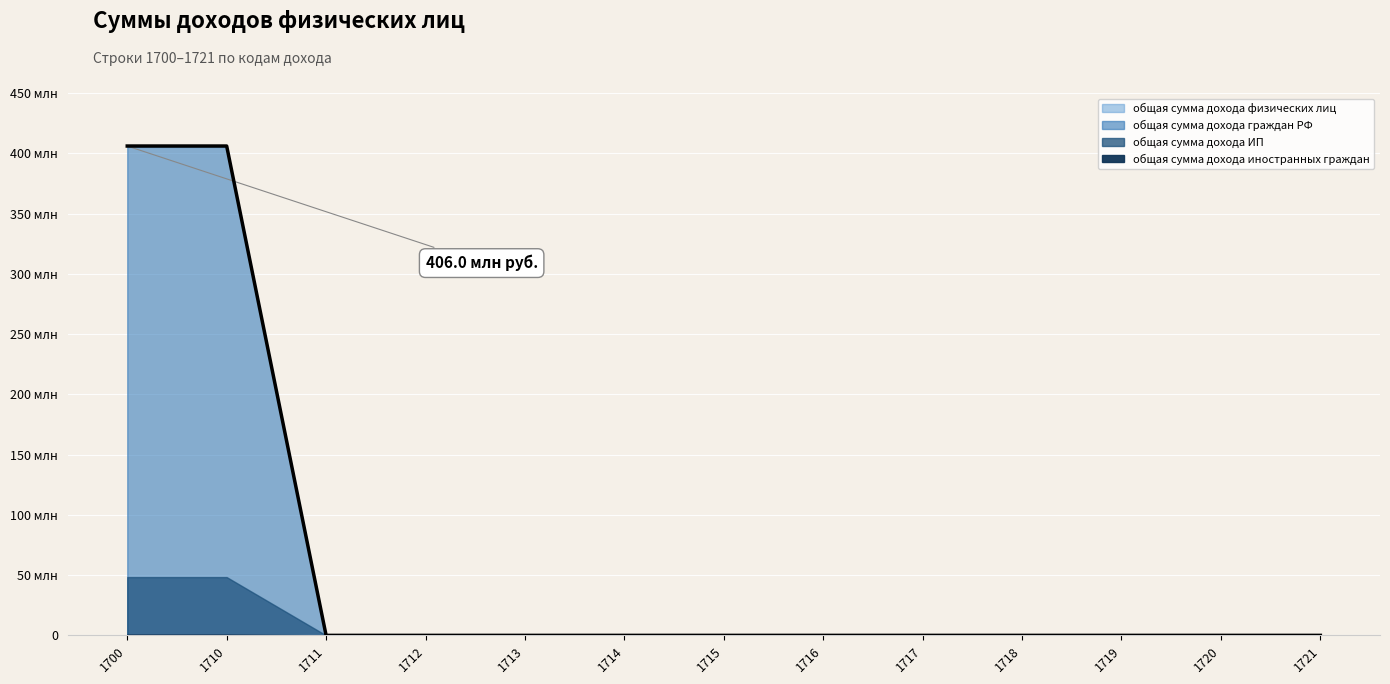

Which series changed the most between 1712 and 1713?

общая сумма дохода граждан РФ